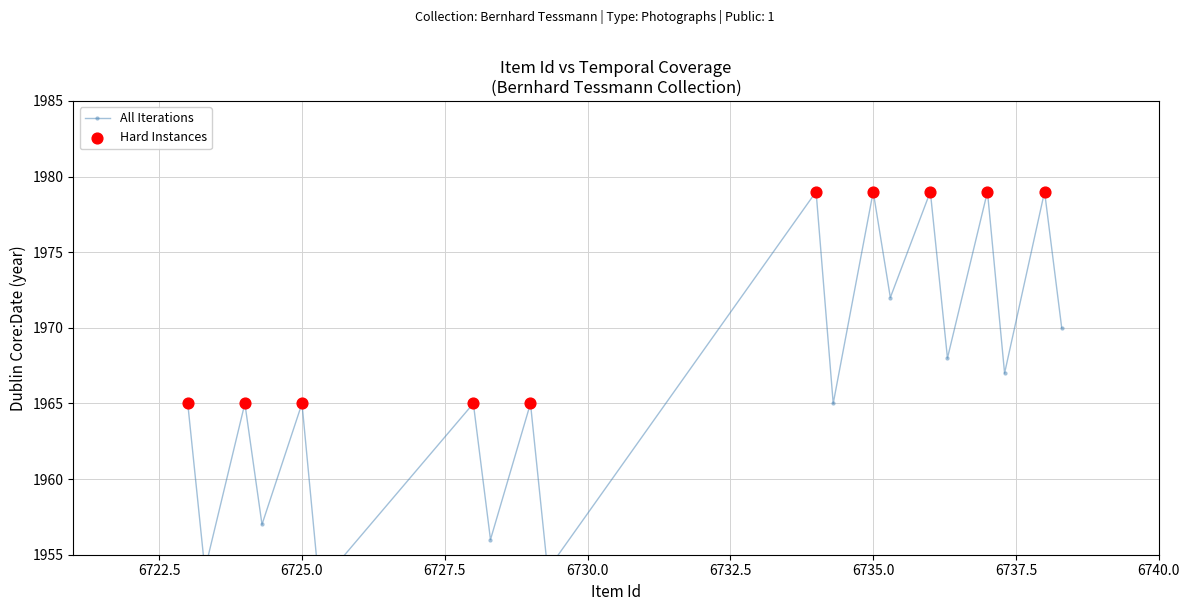

Is the value of All Iterations at 1979 greater than the value of Hard Instances at 1960-1969?

Yes